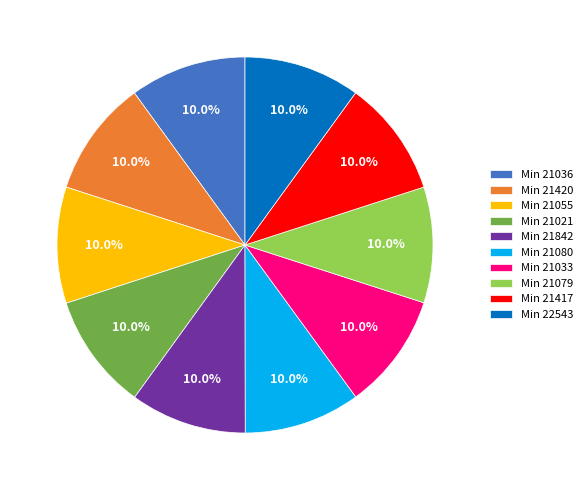

Combined, what portion of the pie is Min 21079 and Min 21021?

20.0%